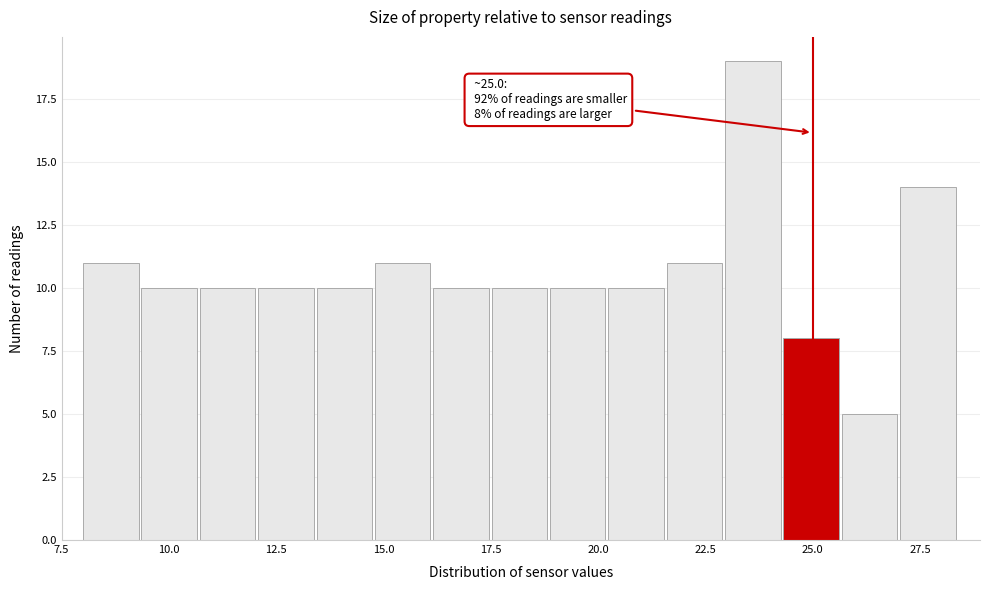

Read against the x-axis, roughly where is the centre of the tallest bar?

23.5